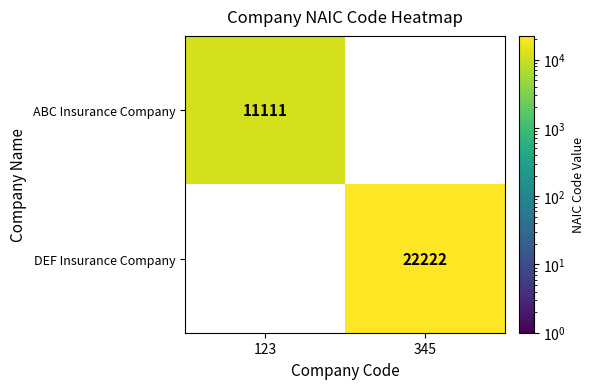

How many categories are shown in the chart?

2